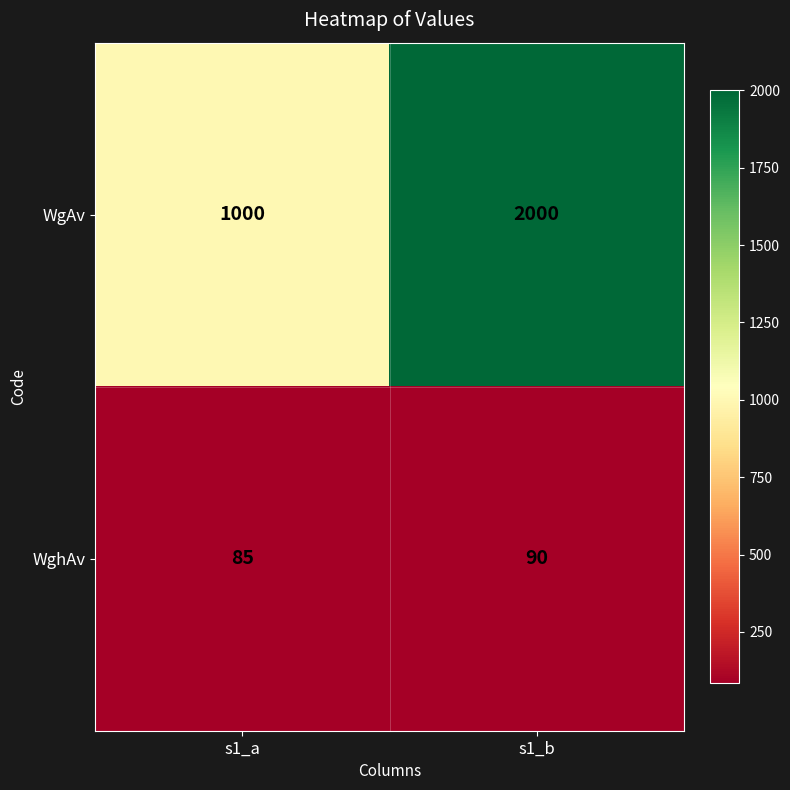

At which category is the sum across all series the highest?

s1_b